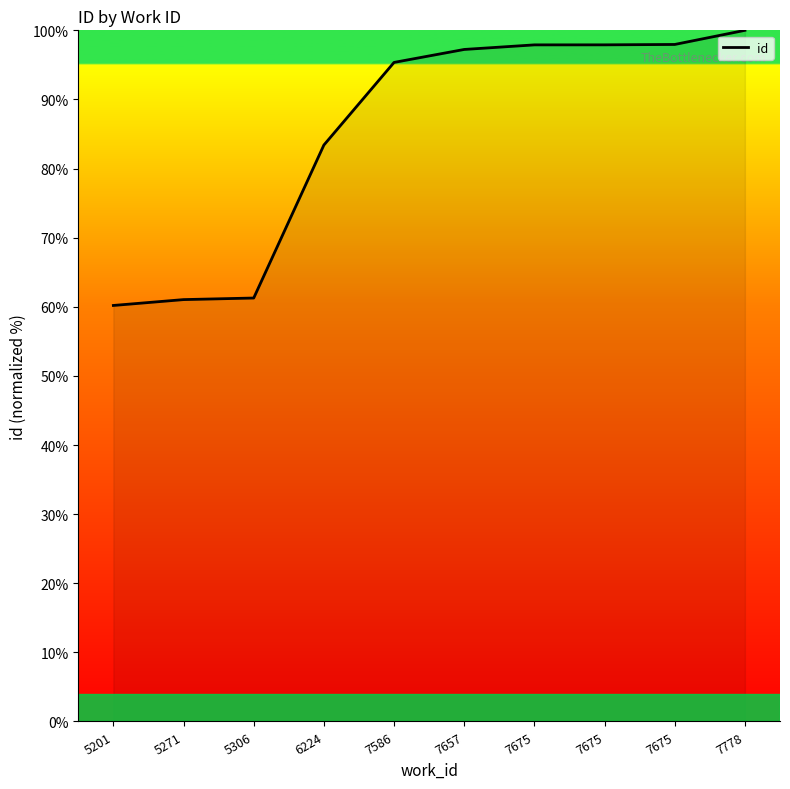

Reading left to right, what are all the values shown in this chart?

5201=60.2	5271=61.0	5306=61.3	6224=83.4	7586=95.4	7657=97.2	7675=97.9	7675=97.9	7675=98.0	7778=100.0